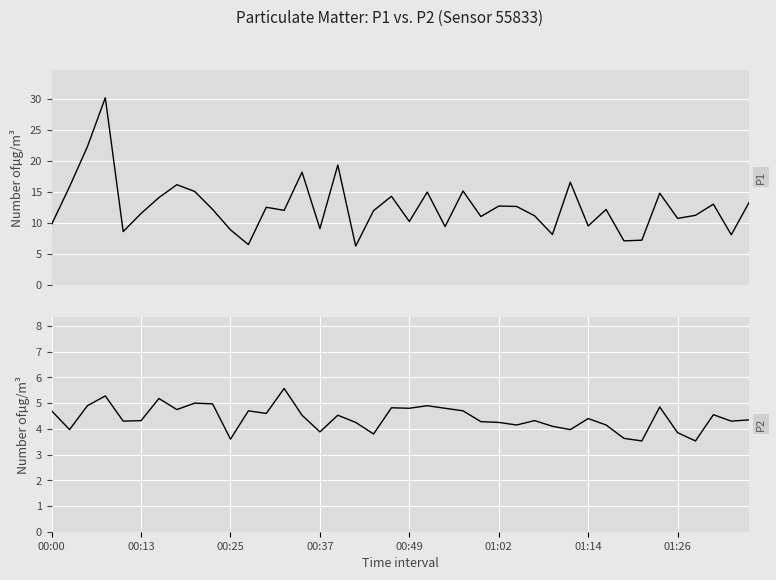

How many lines are shown in the chart?

2